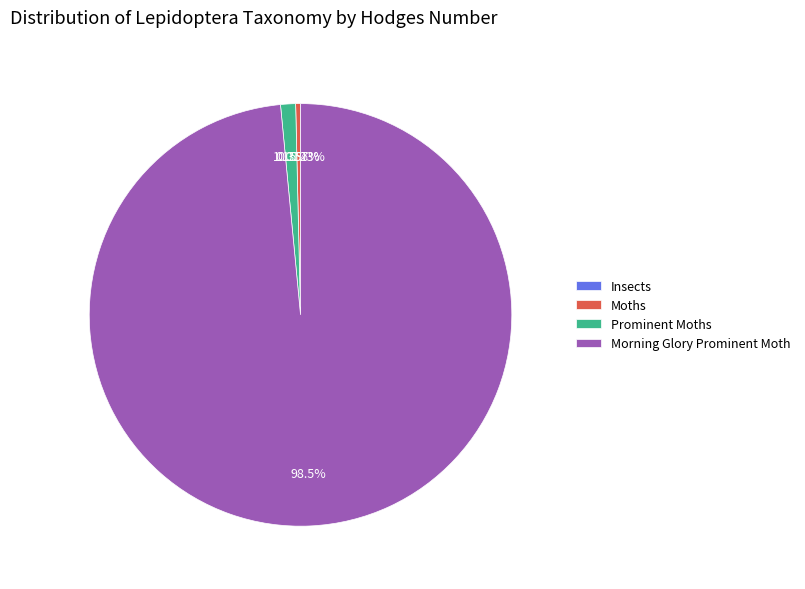

What is the majority slice?

Morning Glory Prominent Moth